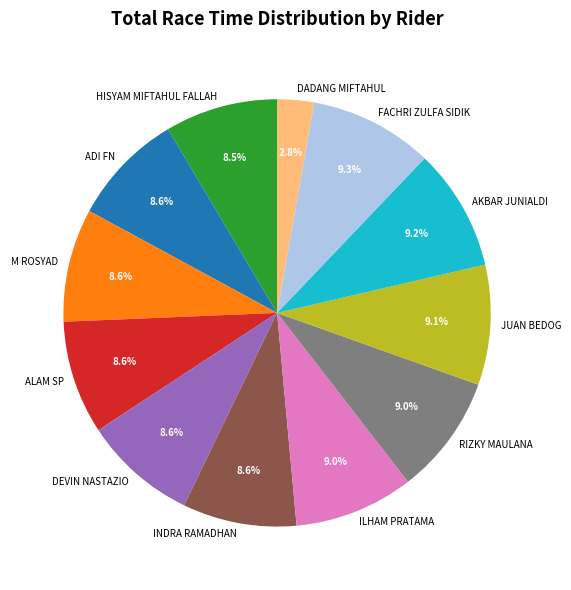

Is it true that AKBAR JUNIALDI is 9% of the pie?

True